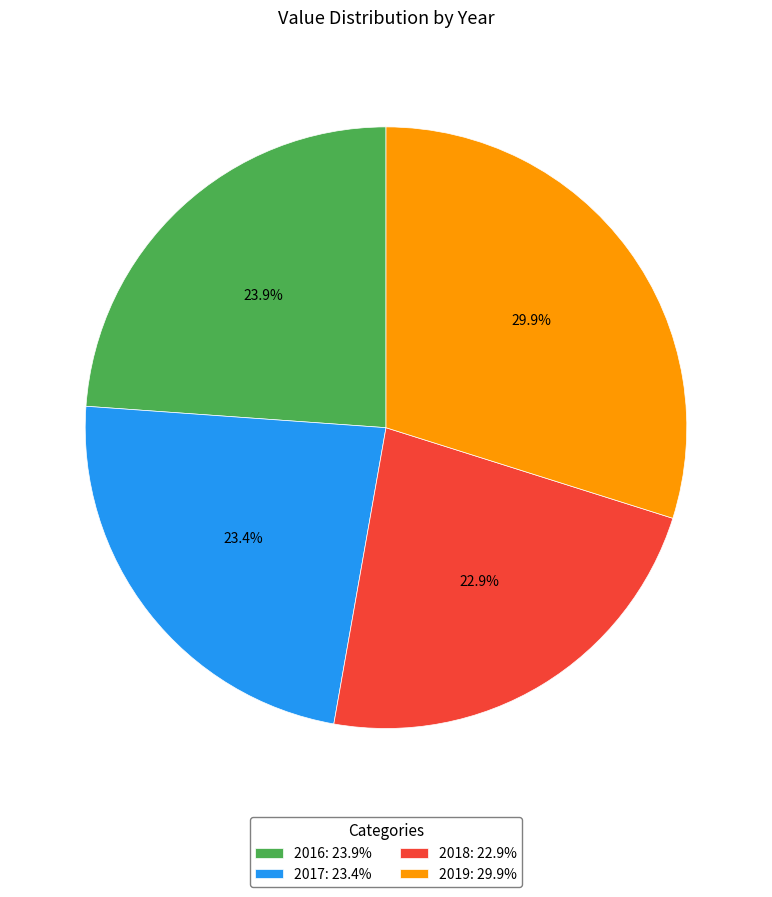

How many segments does this pie chart have?

4